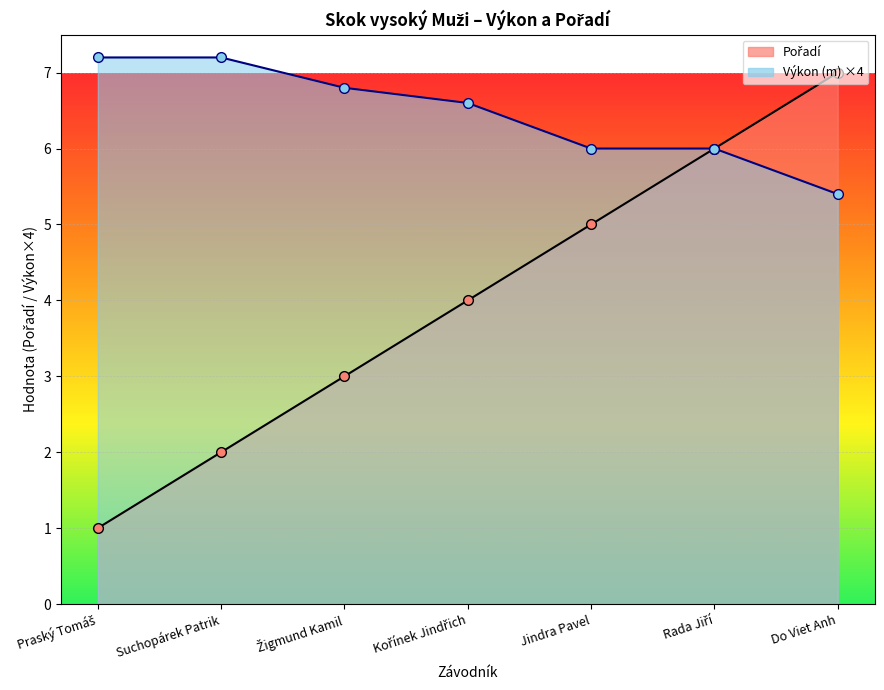

True or false: Výkon has more than 0 points higher than both neighbors.

False